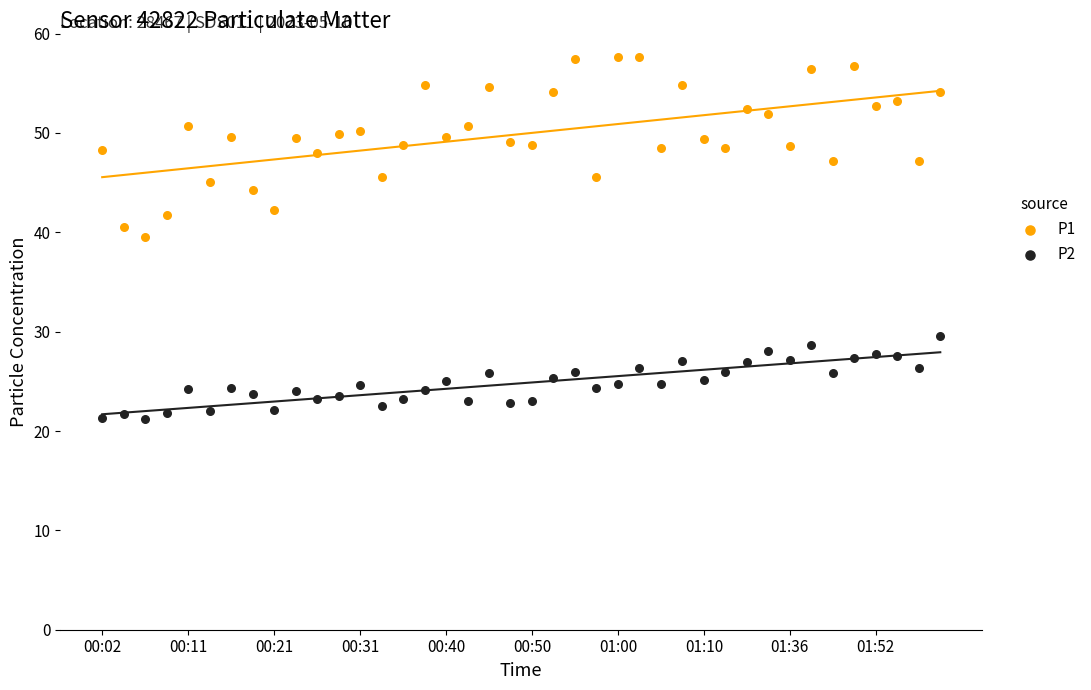

Which series contains the highest Y value?

P1